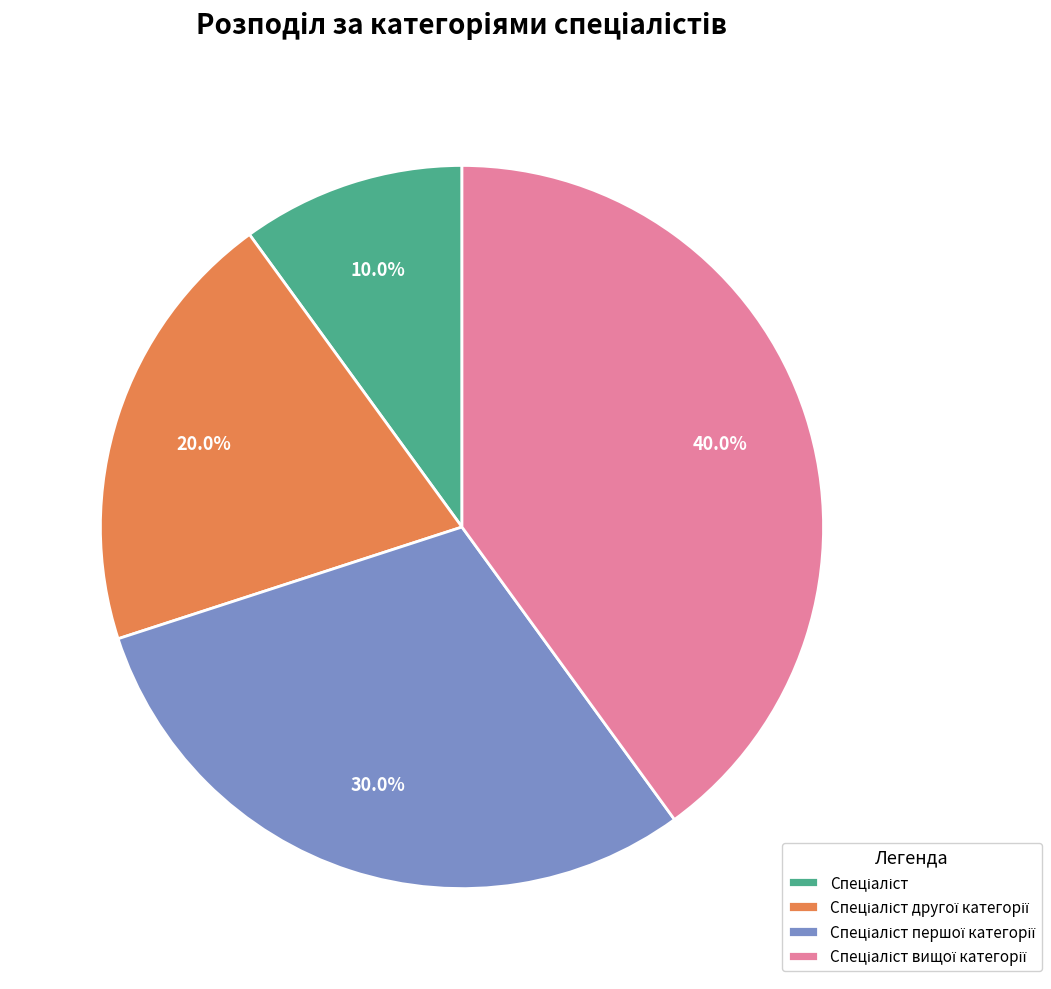

Does any single category account for the majority?

No